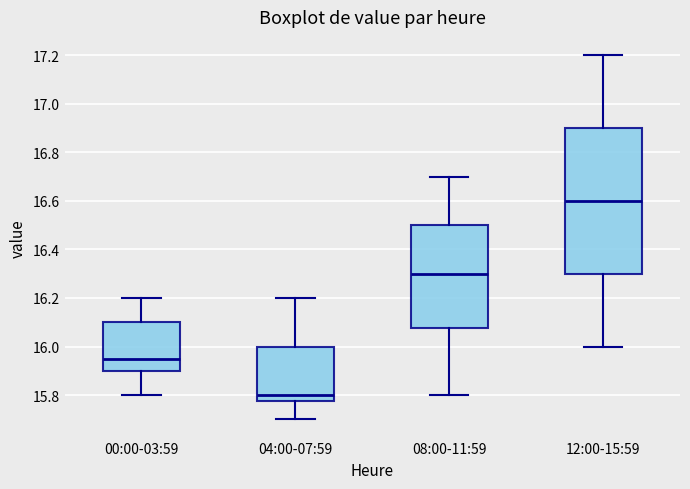

Which box is the tallest, from its lower edge to its upper edge?

12:00-15:59